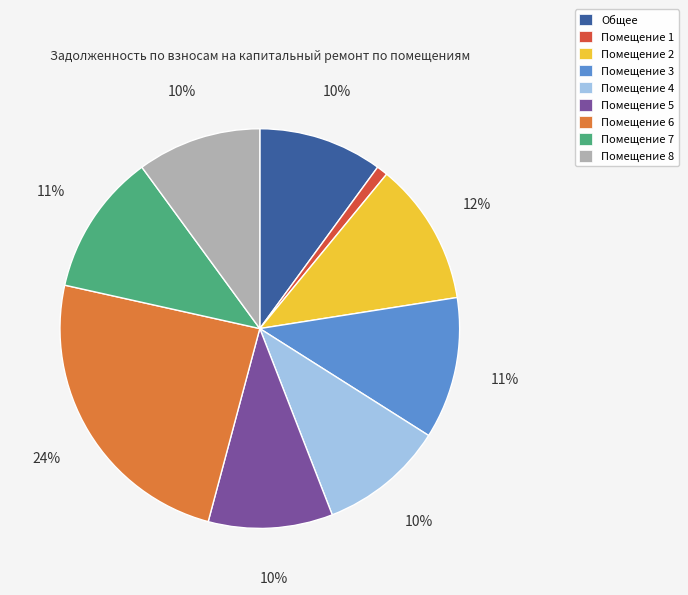

Which slice is the largest?

Помещение 6